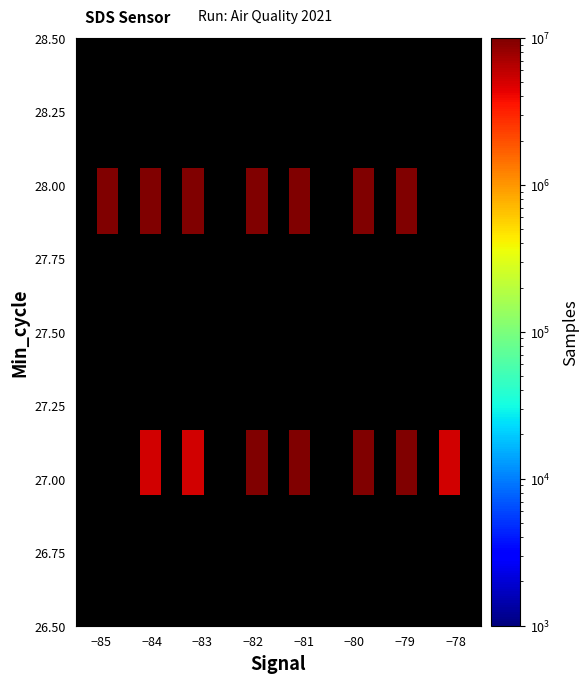

Count the number of categories in the chart.

19